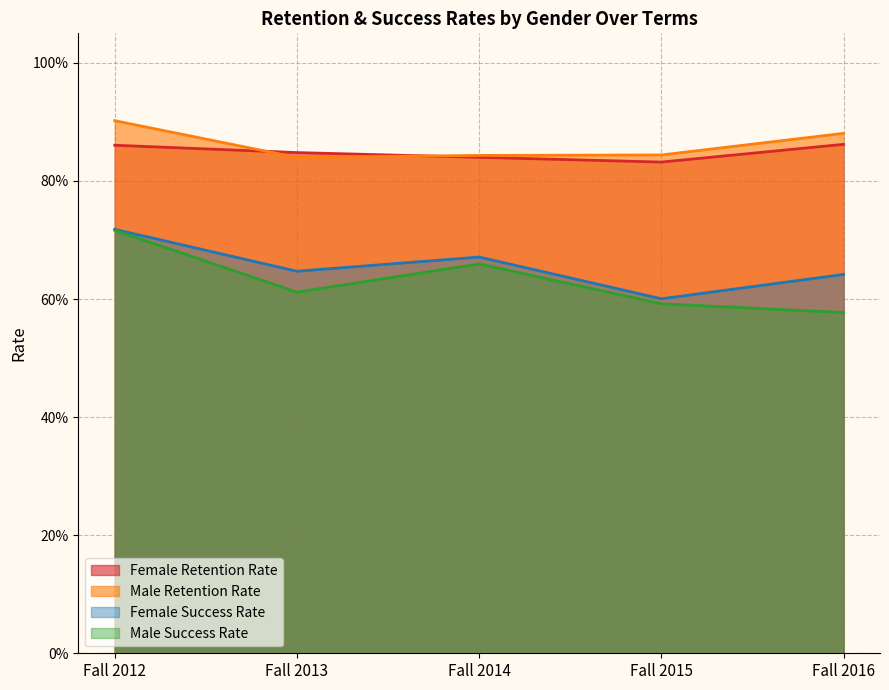

The value of Male Retention Rate at Fall 2012 is 0.9. True or false?

True